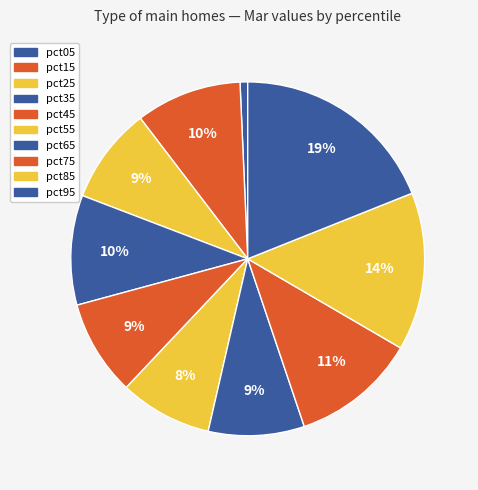

Do pct05 and pct55 together represent more than half of the pie?

No